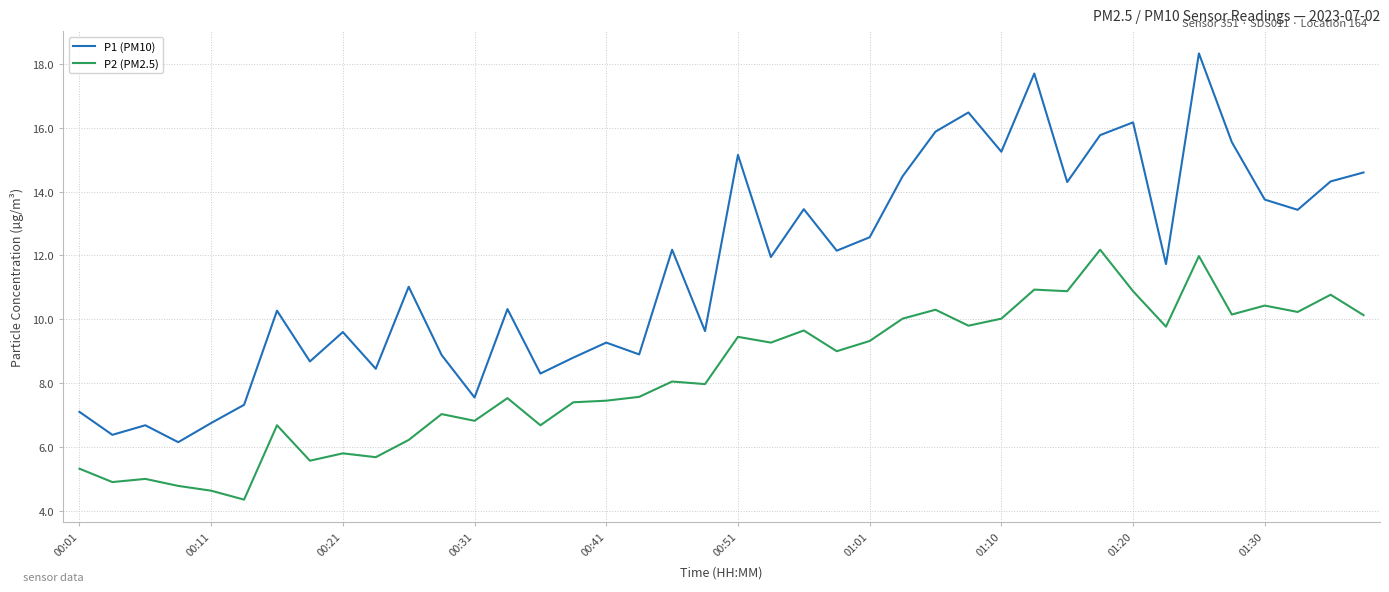

What is the greatest value displayed?

18.3